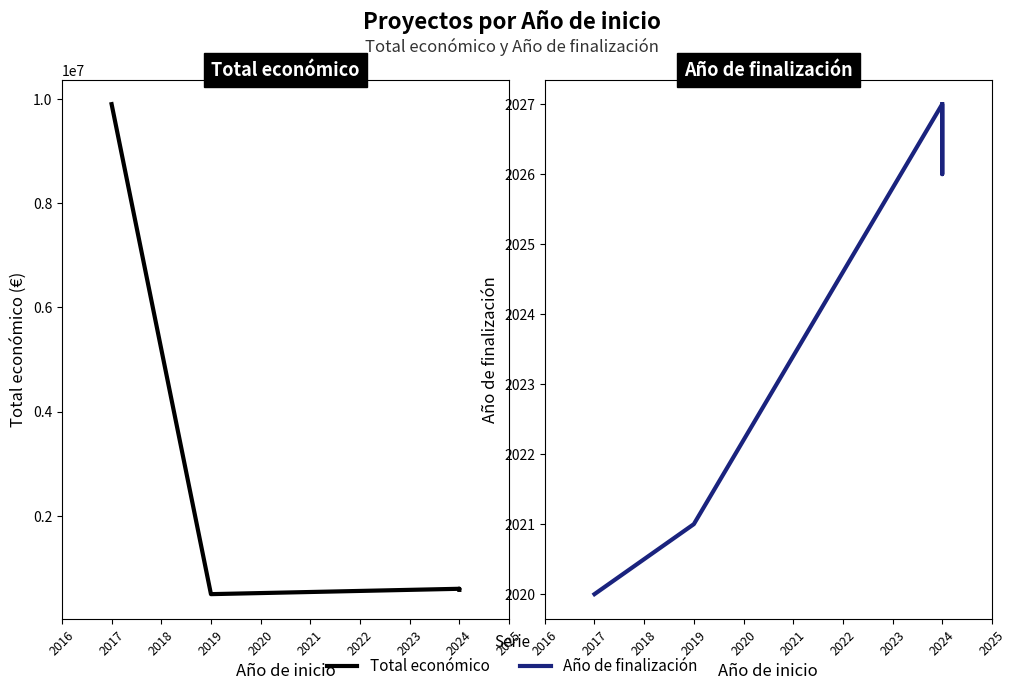

True or false: Total económico has a value of 497232 at 2019.

True